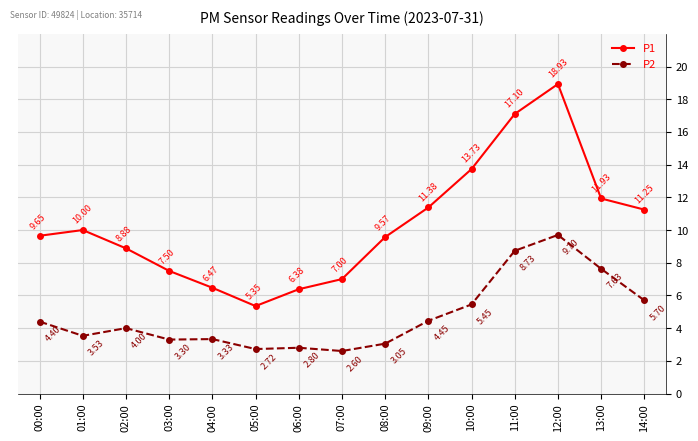

What is the sum of the P1 values at 02:00 and 12:00?

27.8